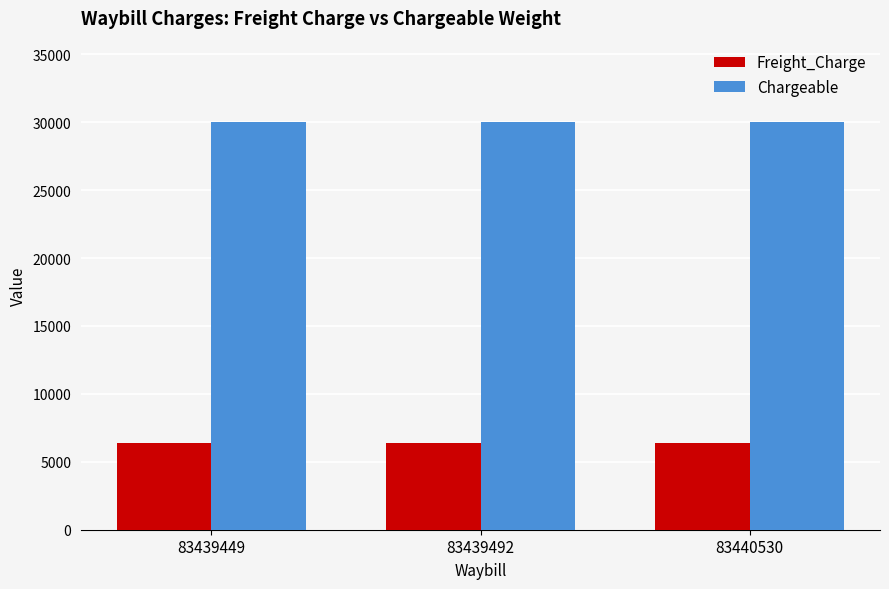

Reading right to left, what are all the values shown in this chart?

Freight_Charge: 83440530=6360	83439492=6360	83439449=6360
Chargeable: 83440530=30000	83439492=30000	83439449=30000